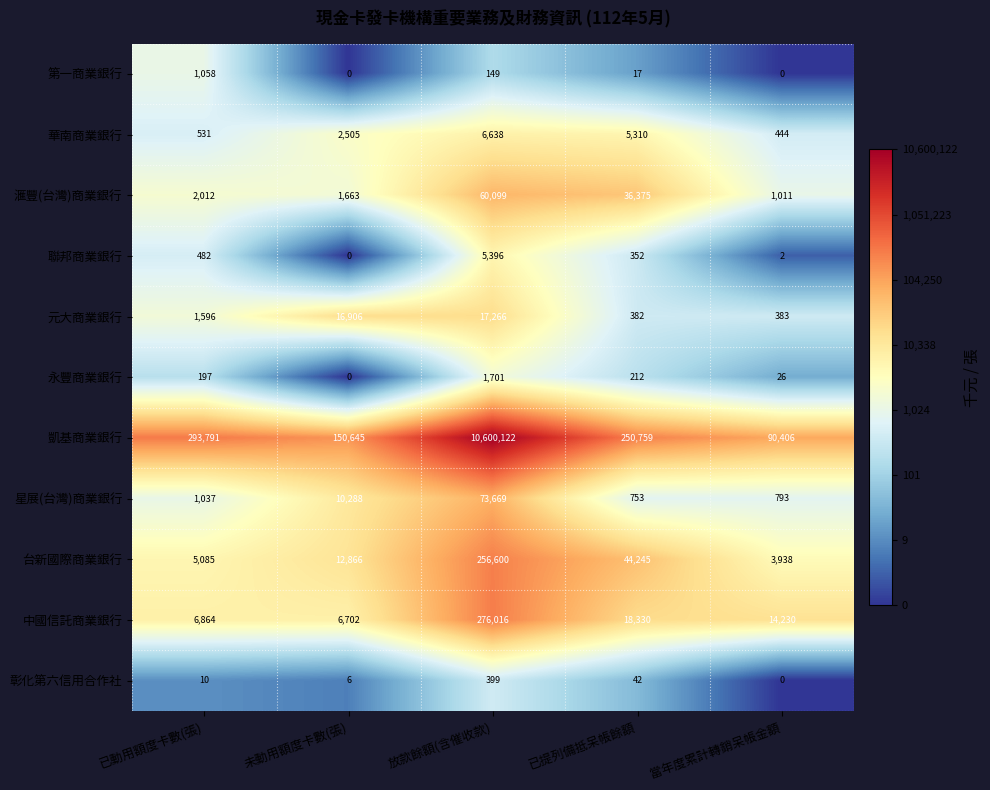

How many series are shown in this chart?

11